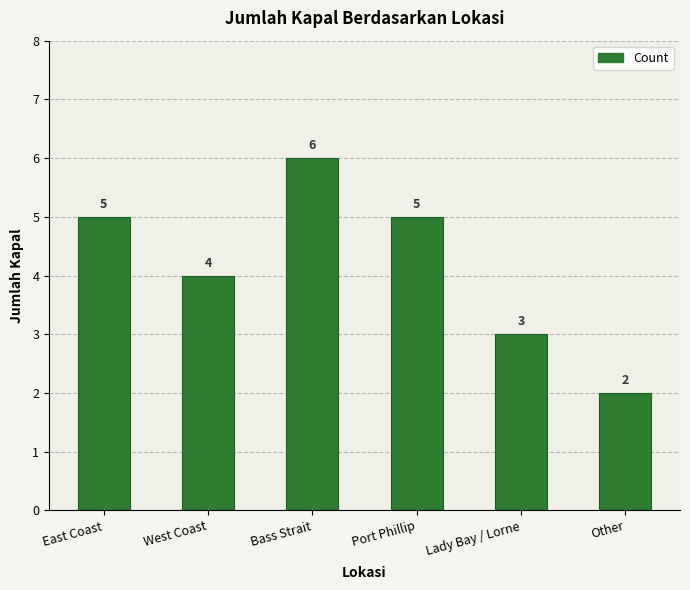

Between Other and West Coast, which is larger?

West Coast